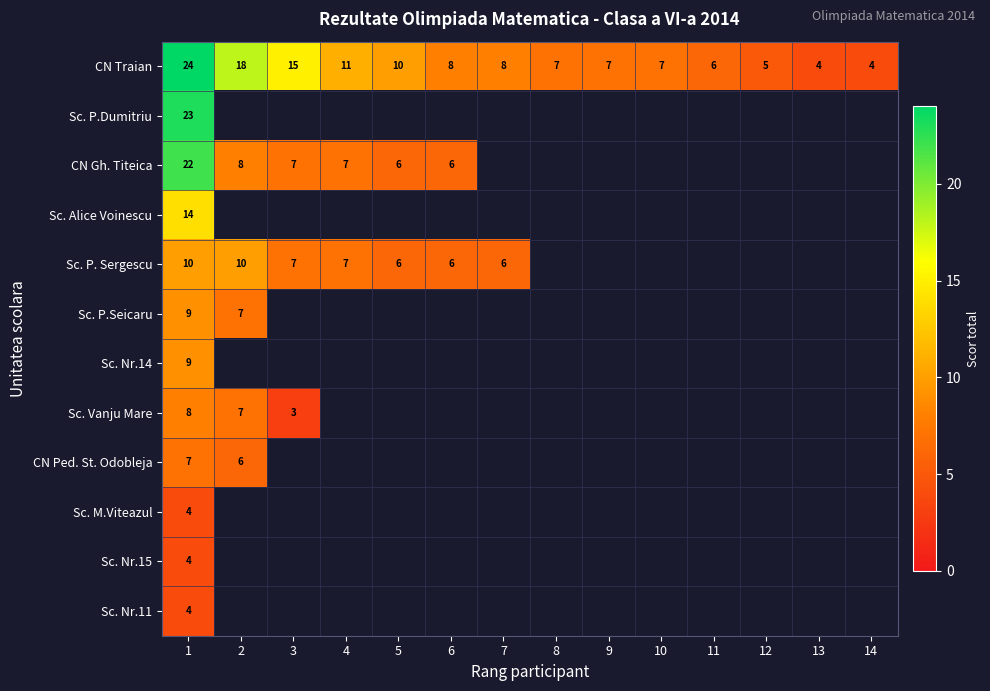

Is it true that Sc. Nr.11 equals 2 at 1?

False